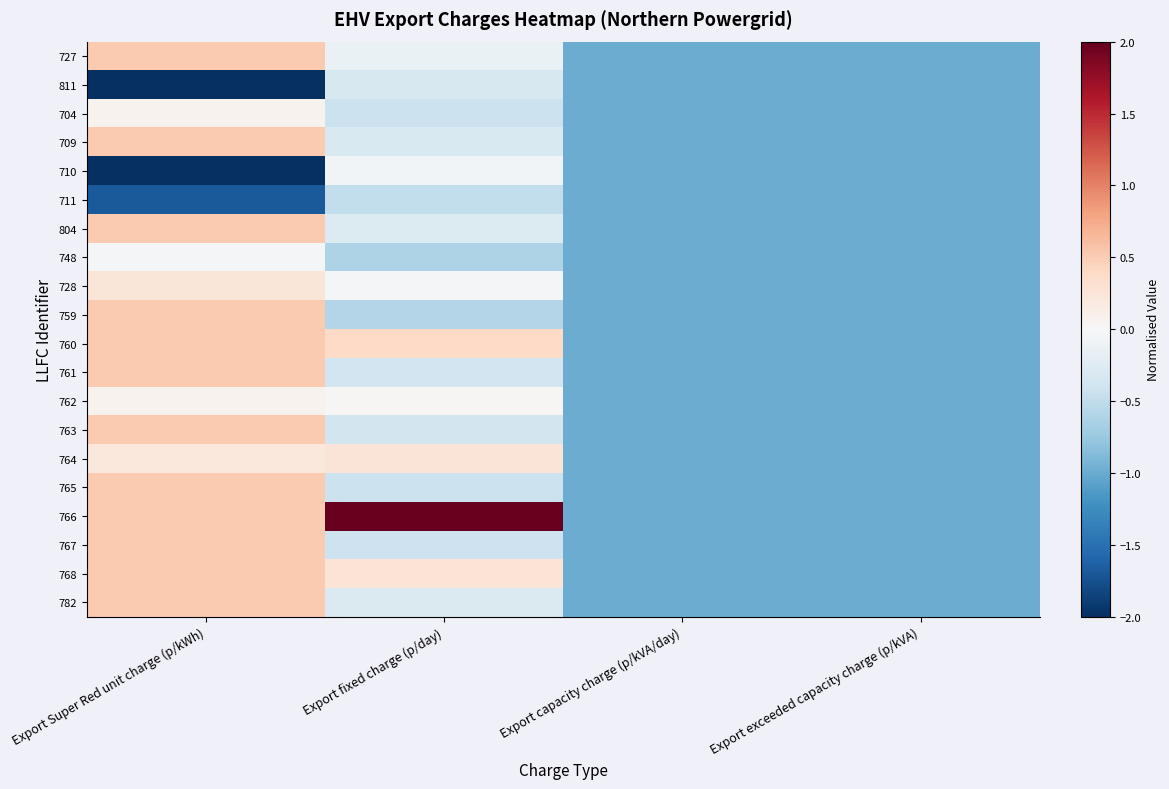

At how many categories does at least one series exceed -1?

2